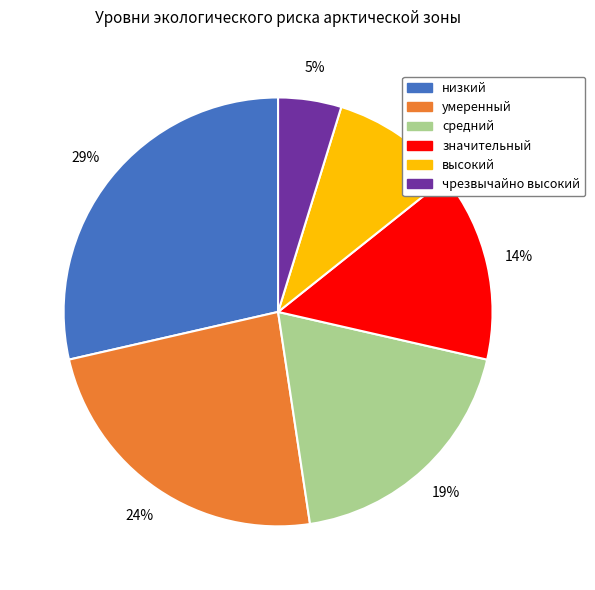

What is the largest slice in the pie chart?

низкий